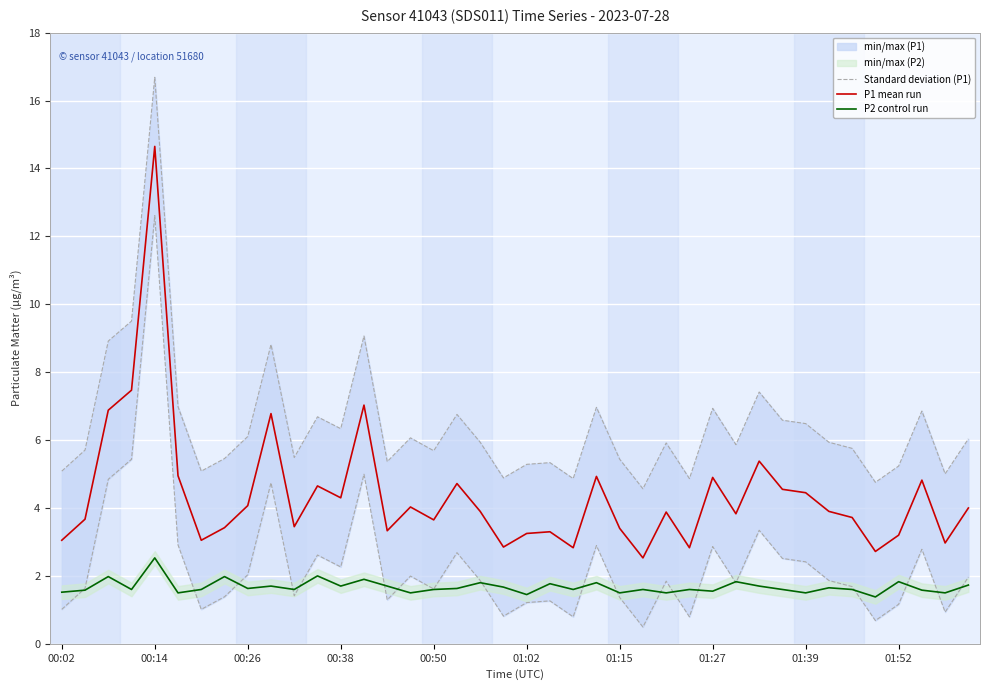

What is the value of the P1 mean run point at the 26th from the left?

2.5